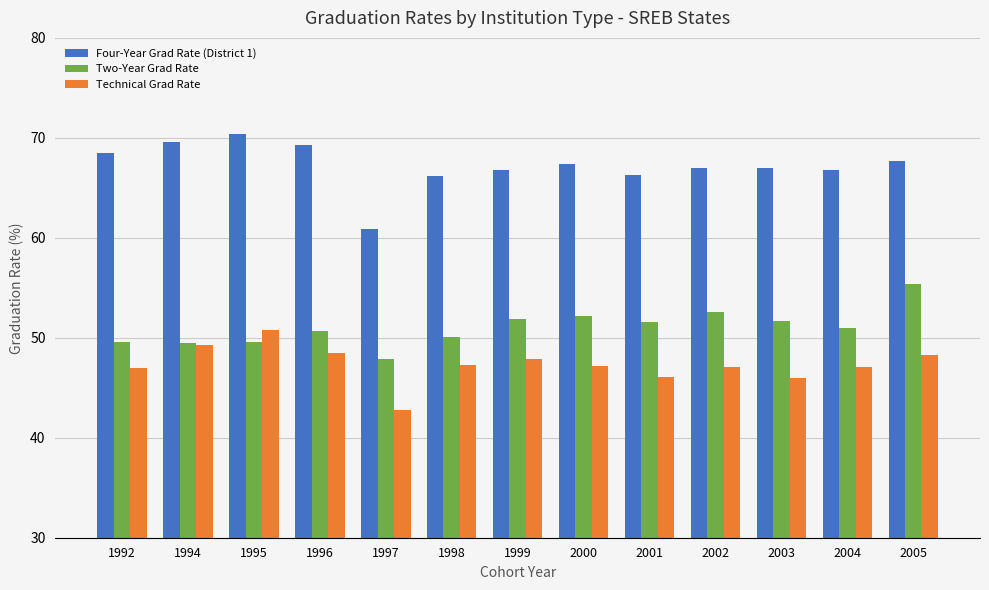

What value does the Technical Grad Rate series have at 2000?

47.2